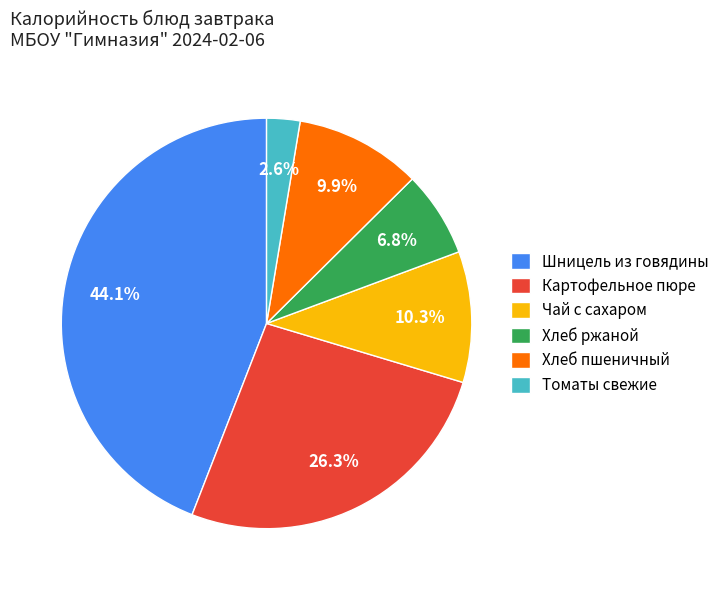

What percentage is NOT represented by Томаты свежие?

97.4%